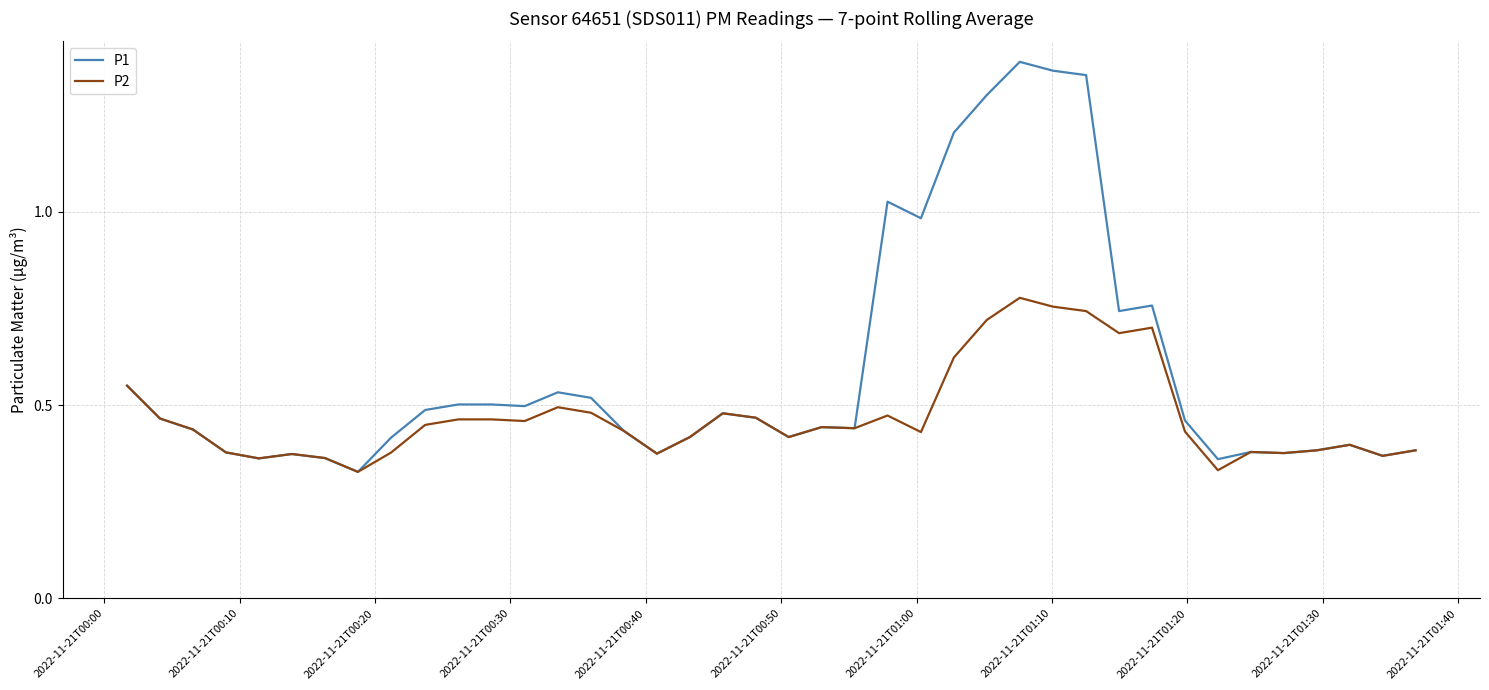

What are all the series names shown in the legend?

P1, P2